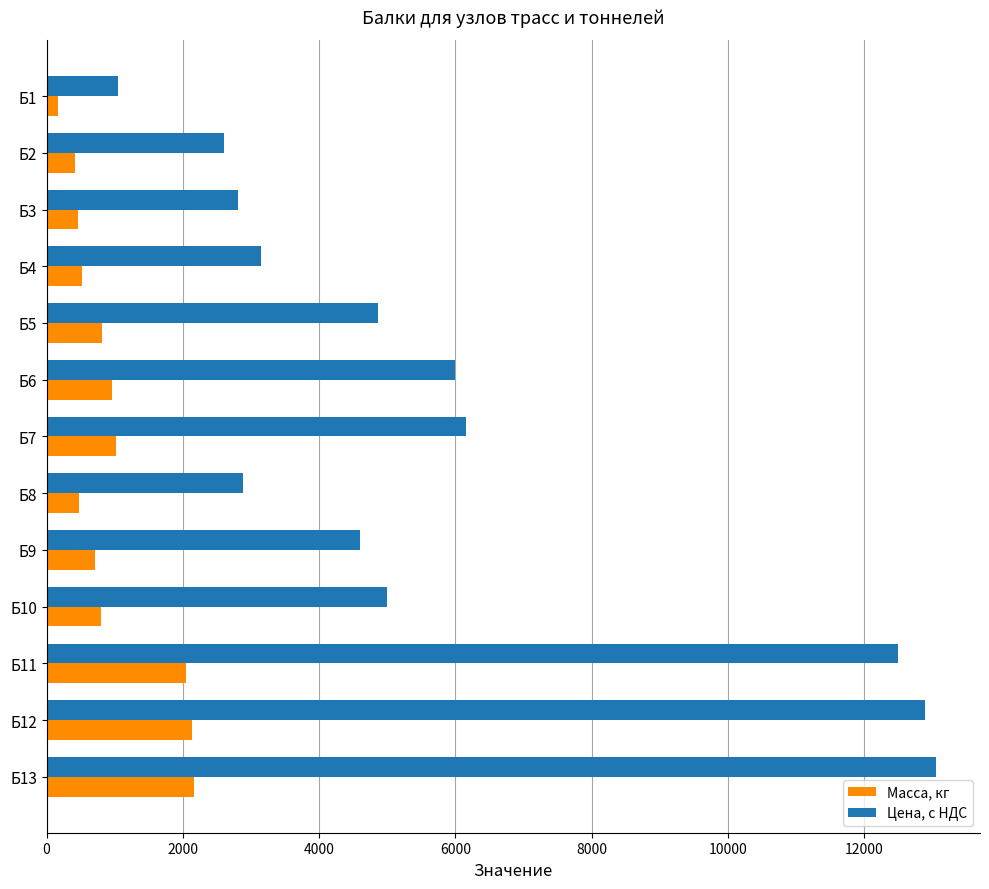

What is the maximum value shown in the chart?

13050